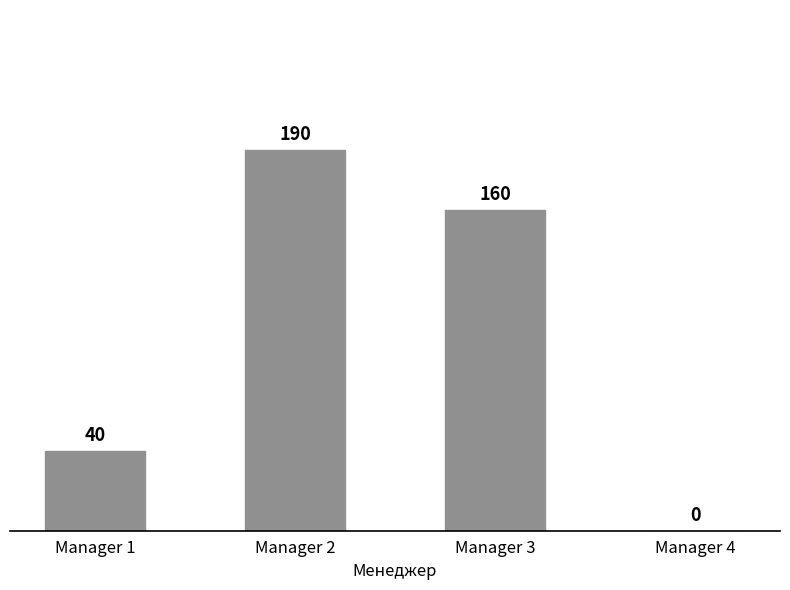

What is the maximum value shown in the chart?

190